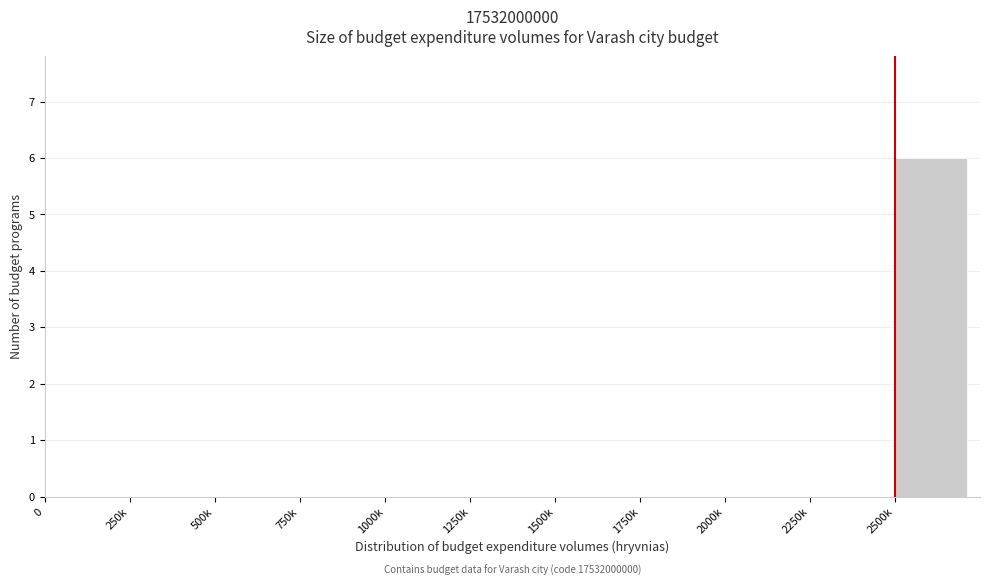

Reading left to right, transcribe all the data shown in this chart.

0=0	250k=0	500k=0	750k=0	1000k=0	1250k=0	1500k=0	1750k=0	2000k=0	2250k=0	2500k=6